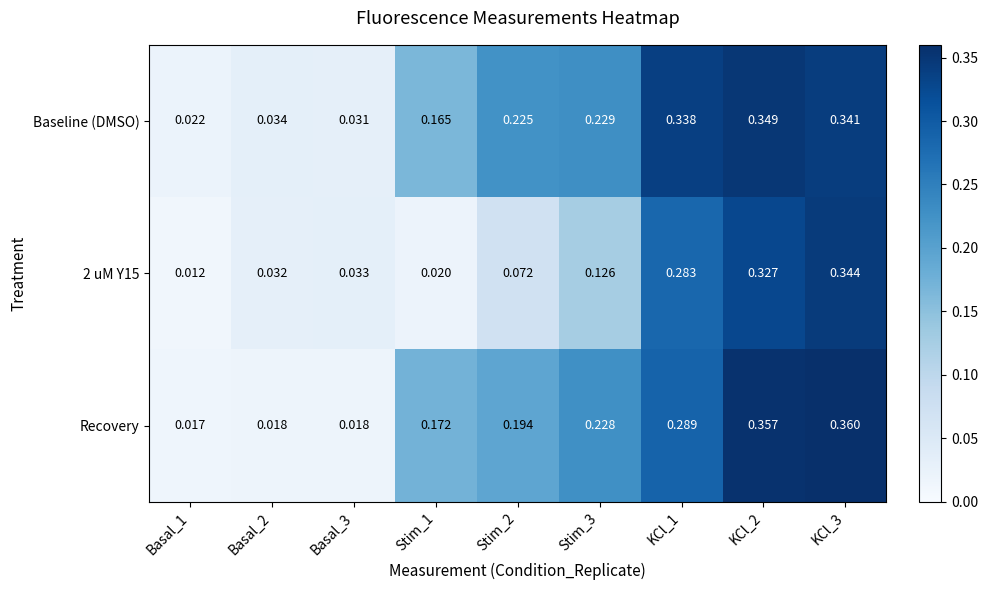

Which series has the largest range (max minus min)?

Recovery